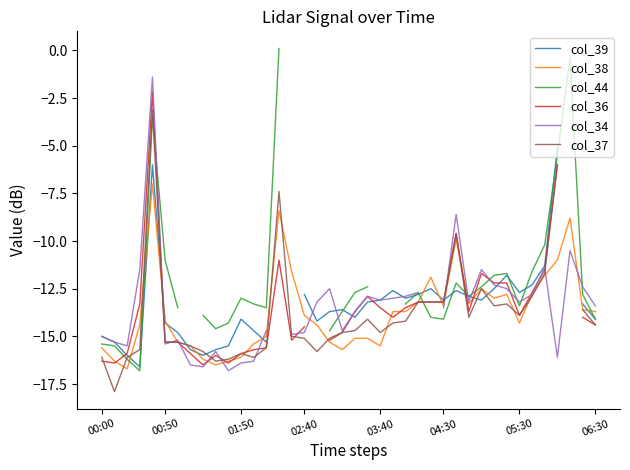

What is the maximum value for col_38?

-7.0